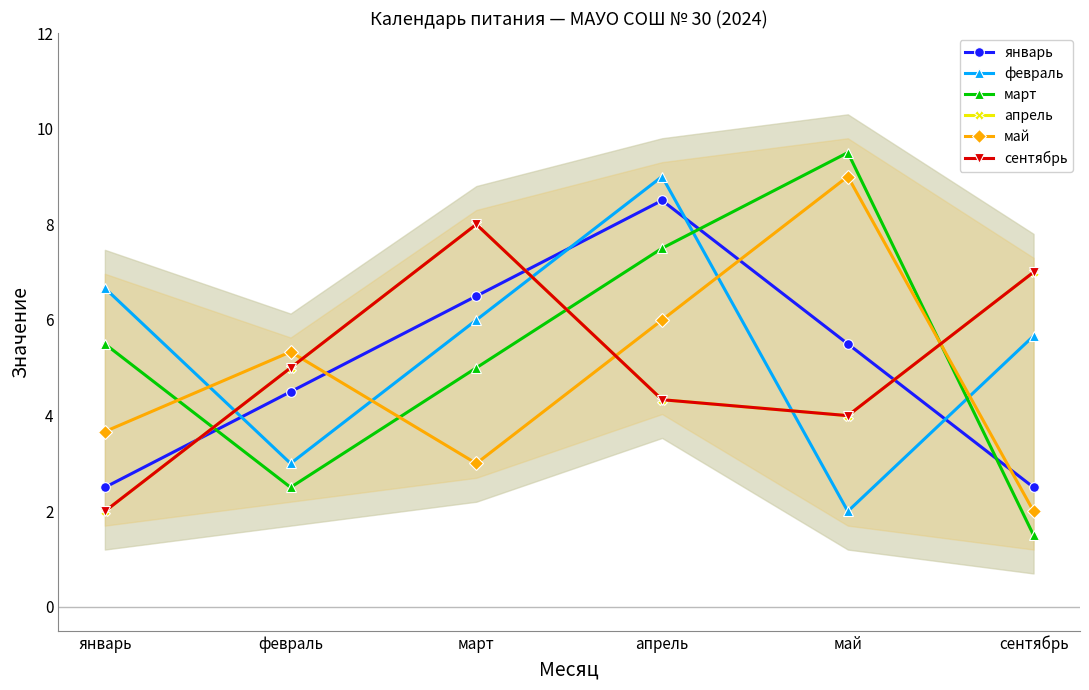

How many lines are shown in the chart?

6